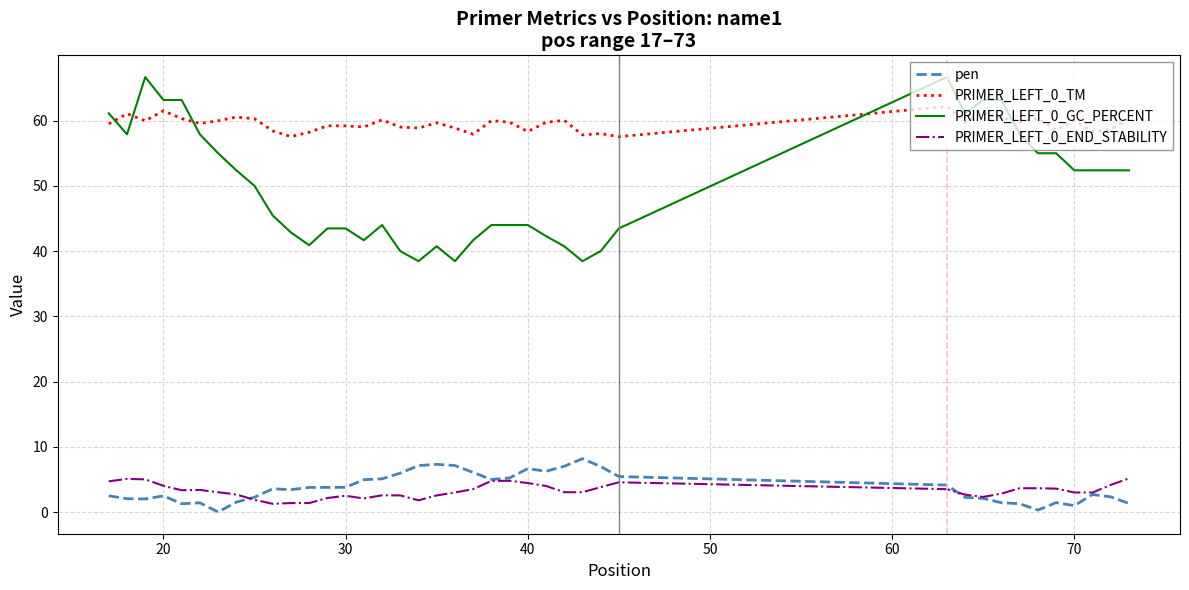

What is the difference between the second highest and minimum values in the pen series?

7.3